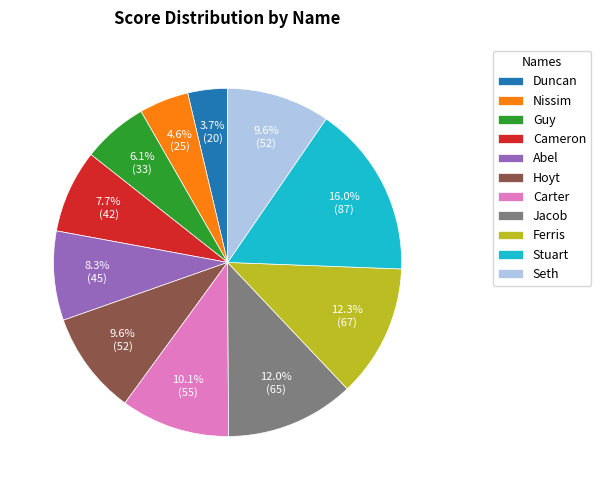

To the nearest percent, what is the combined percentage of Nissim and Hoyt?

14%